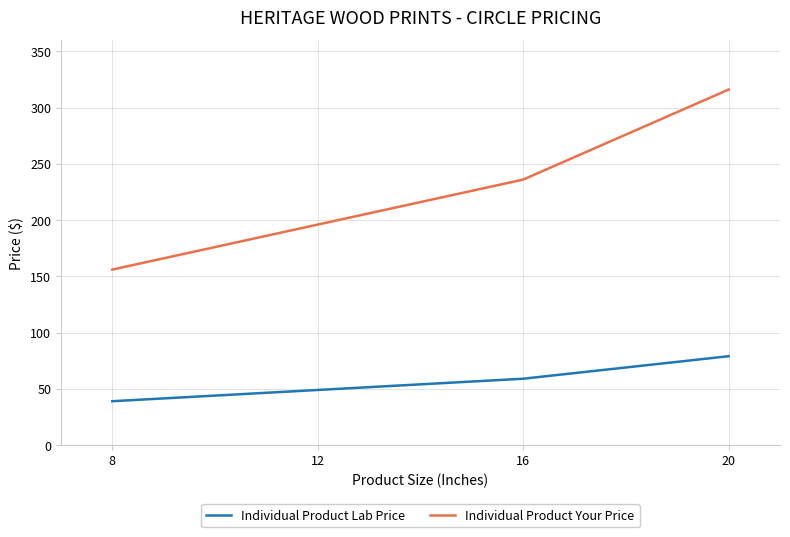

What is the average value of the Individual Product Your Price series?

226